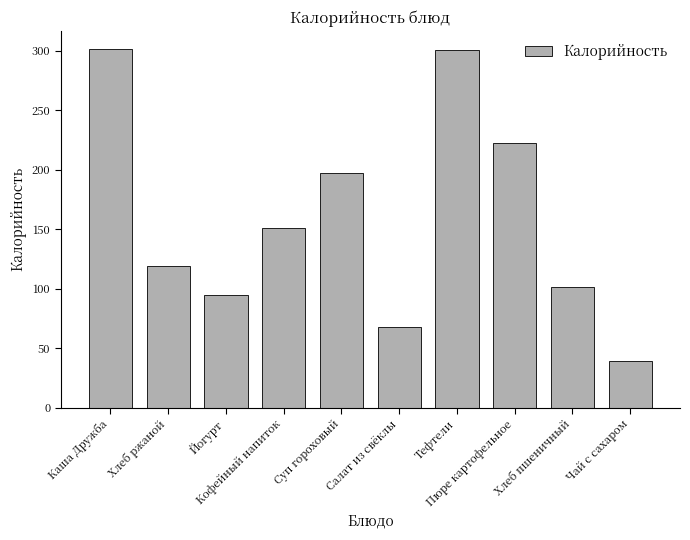

What is the value of the 8th bar from the left?

222.9